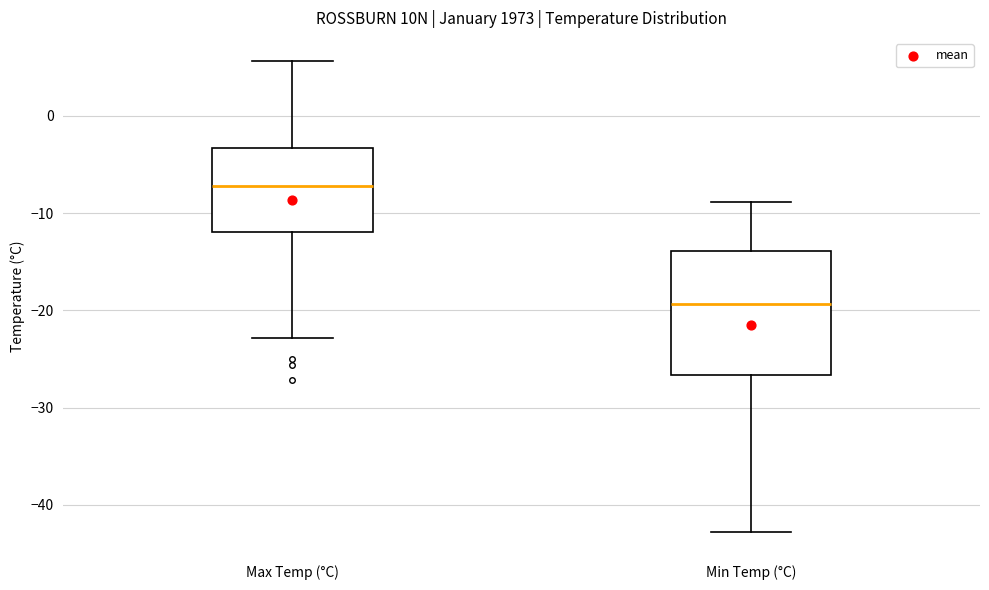

Reading left to right, read every box against the y-axis: the position of its median line, the range the box covers, and the ends of its whiskers. The values are not printed on the chart, so give them approximately, as read against the axis.

Max Temp (°C): median -7, box -12 to -3, whiskers -23 to 6
Min Temp (°C): median -19, box -27 to -14, whiskers -43 to -9